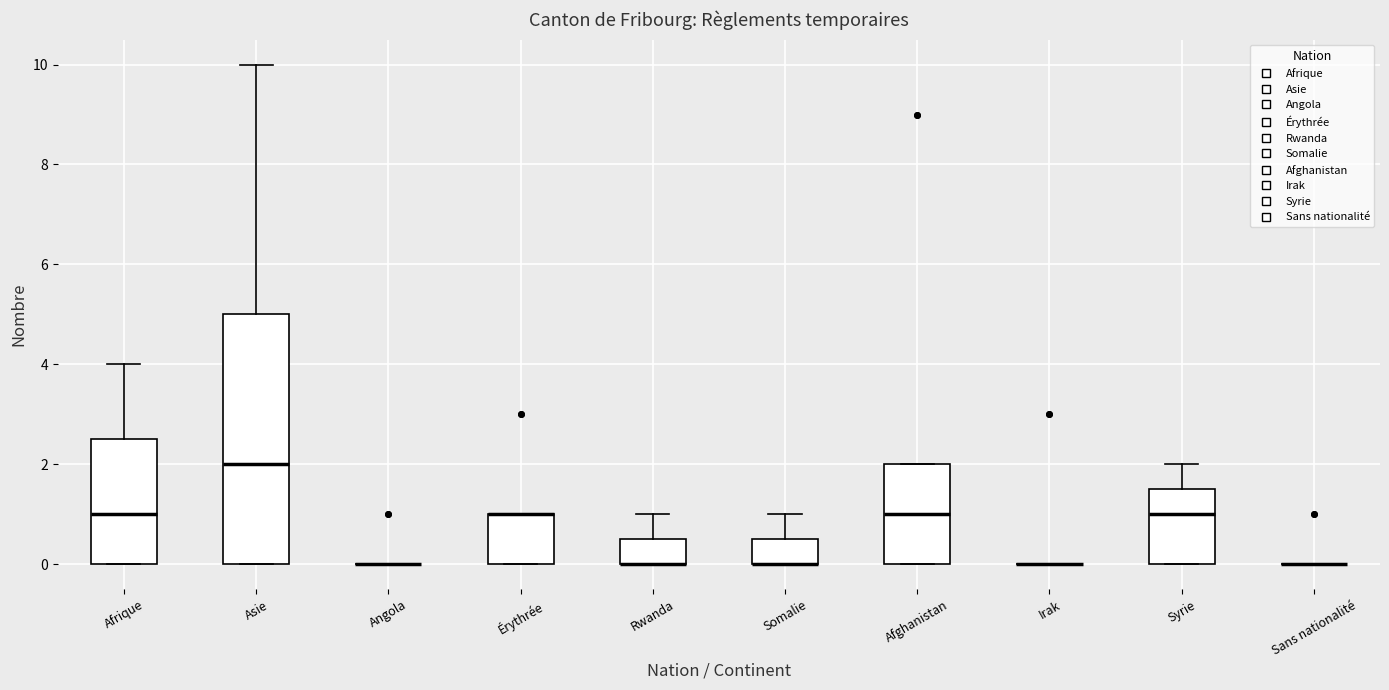

Comparing the boxes themselves (not the whiskers), which one is the tallest?

Asie